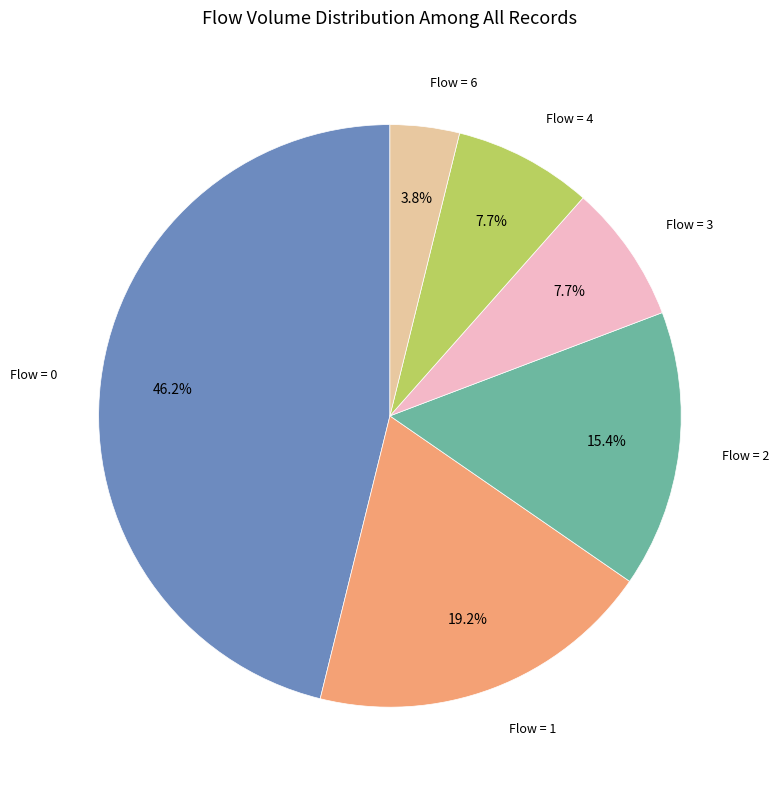

Combined, do Flow = 3 and Flow = 0 account for over 50%?

Yes